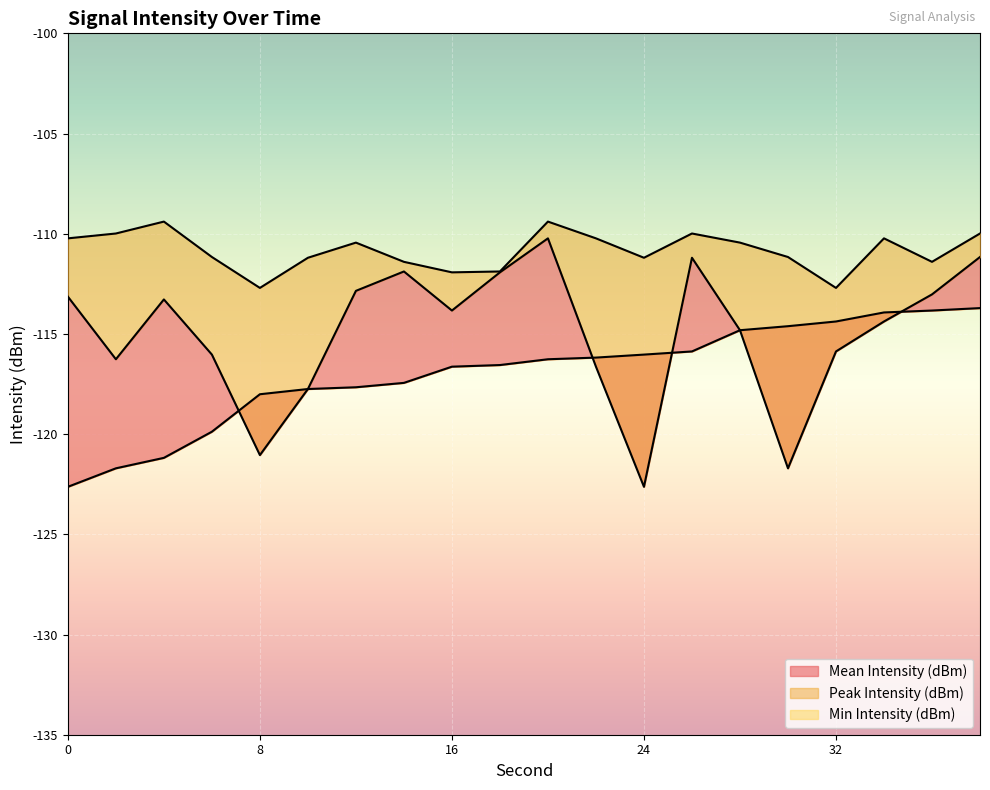

What is the value of the Peak Intensity (dBm) point at the 8th from the left?

-111.4